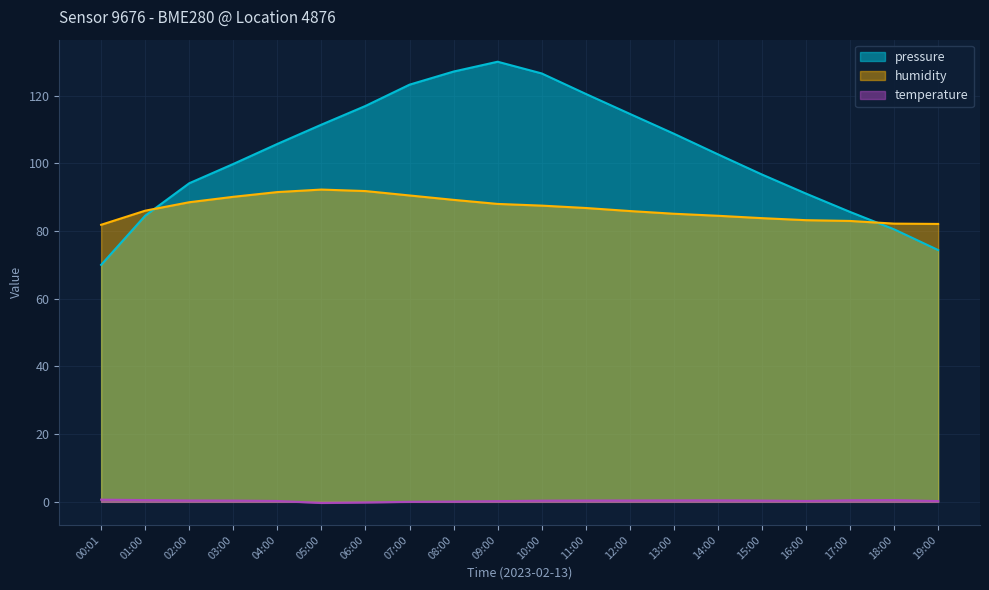

At which category does temperature reach its first local peak?

14:00